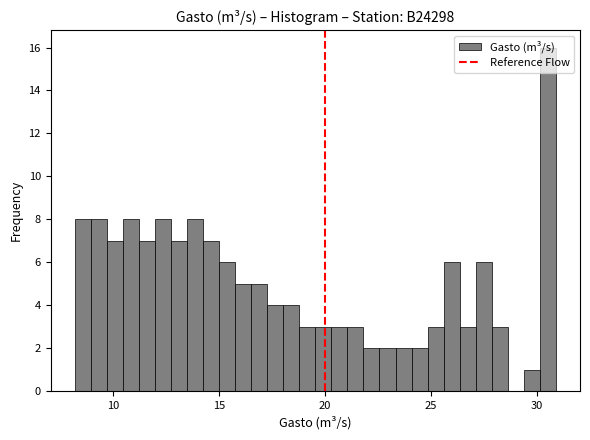

Read against the x-axis, roughly where is the centre of the tallest bar?

30.5